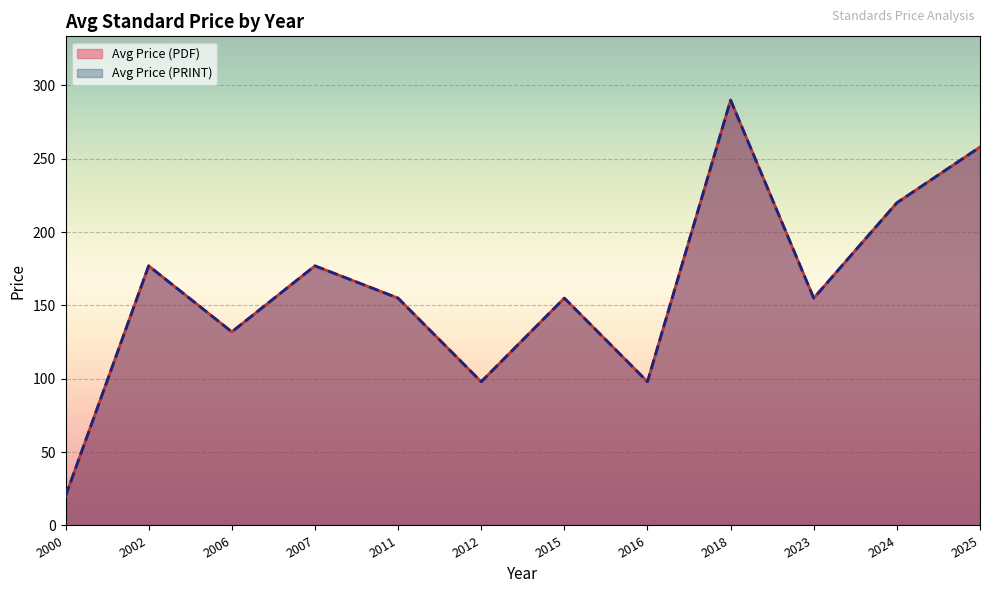

What are all the series names shown in the legend?

Avg Price (PDF), Avg Price (PRINT)